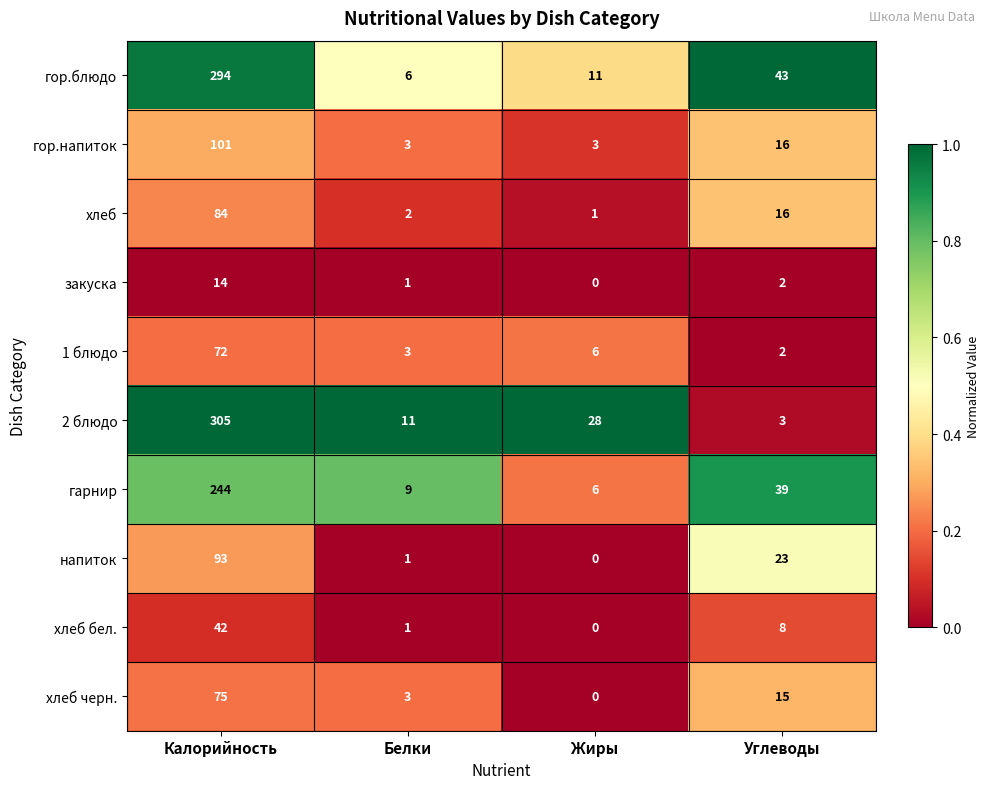

Is it true that закуска equals 1 at Белки?

True